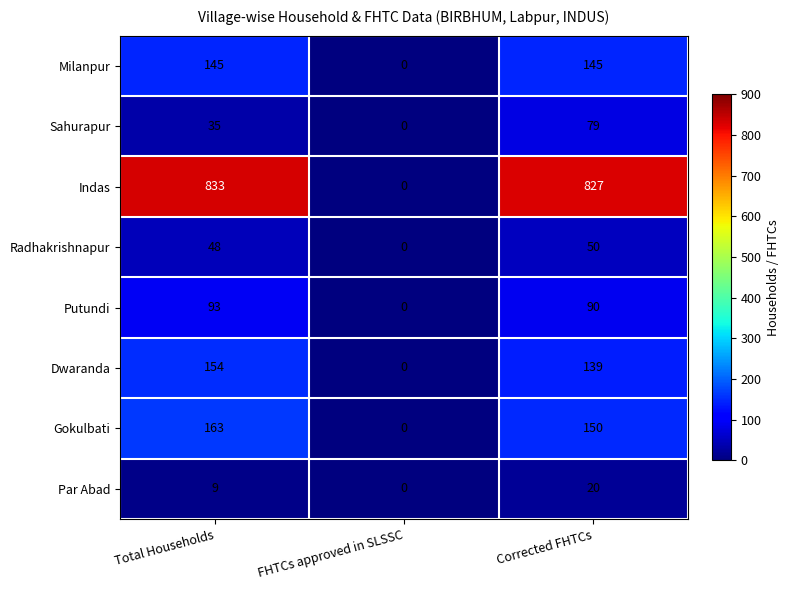

How many series are shown in this chart?

8